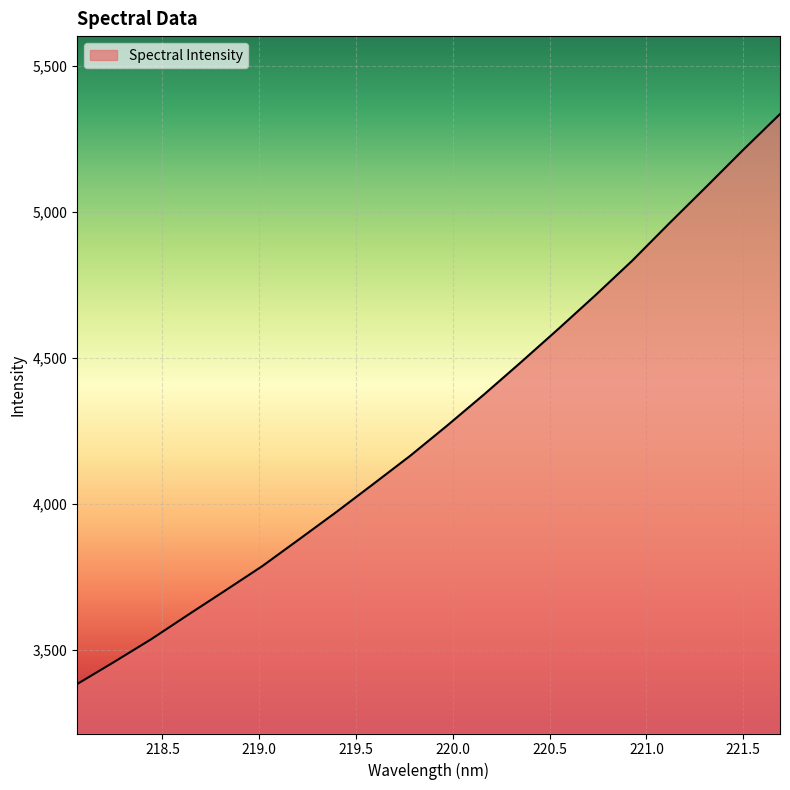

What is the smallest value displayed?

3383.7